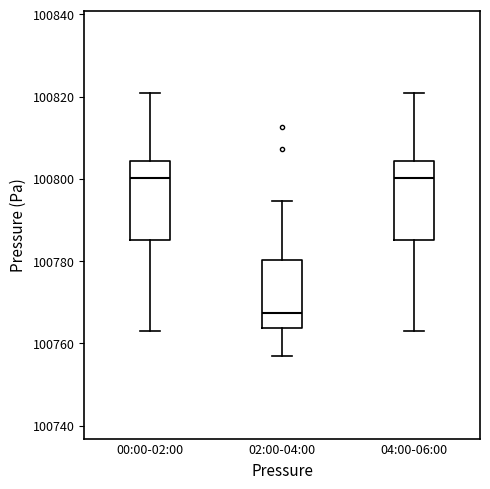

Where is the lower edge of the box for 02:00-04:00 on the y-axis? The values are not printed on the chart, so give them approximately, as read against the axis.

100764